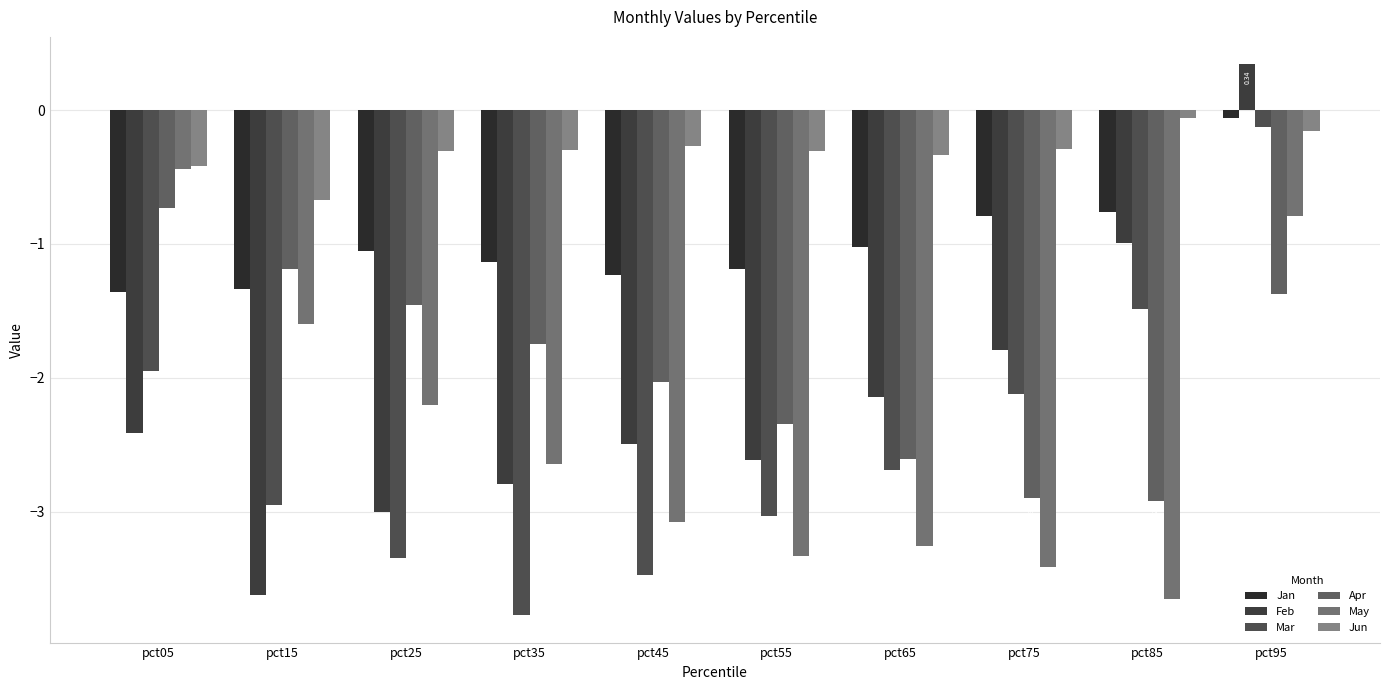

What is the difference between the maximum and minimum values in the May series?

3.2